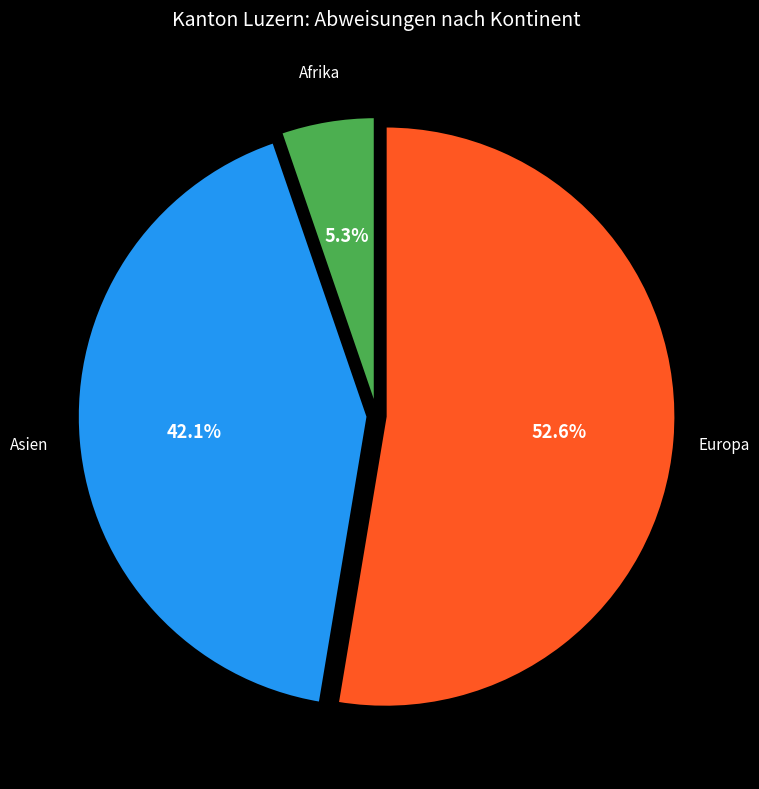

The Europa slice represents 44% of the pie. True or false?

False